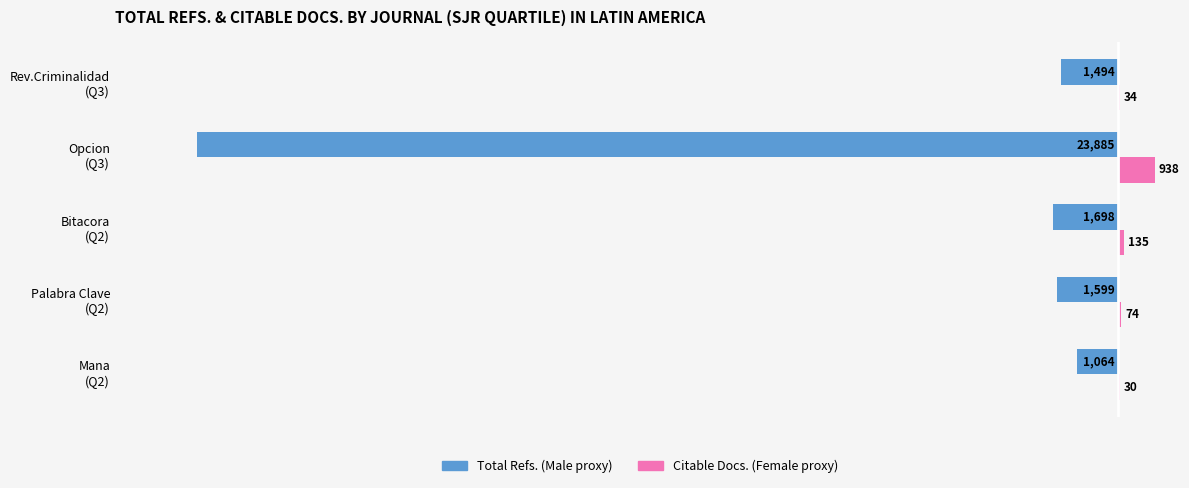

How many series are shown in this chart?

2